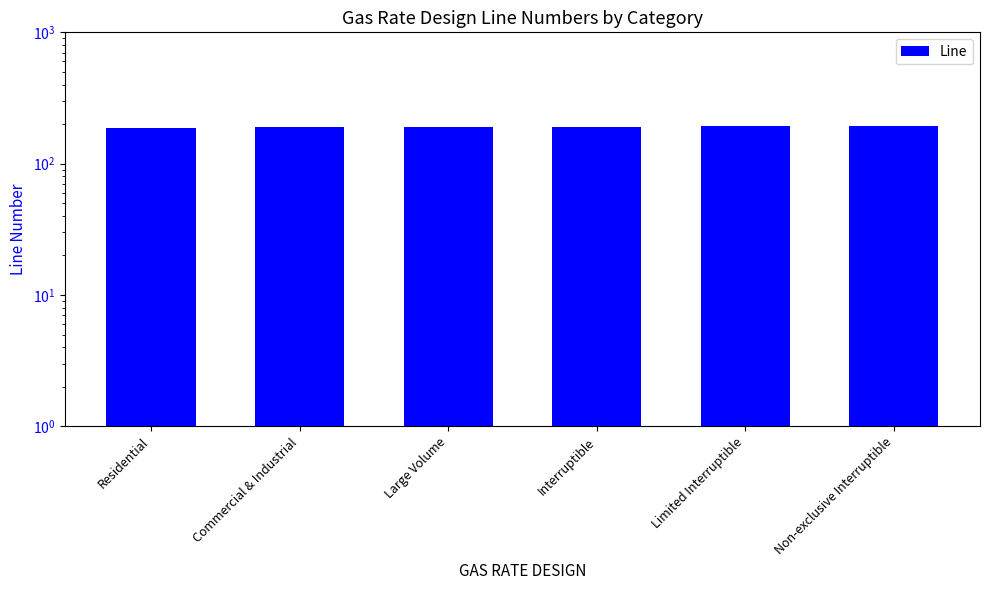

What is the average value?

190